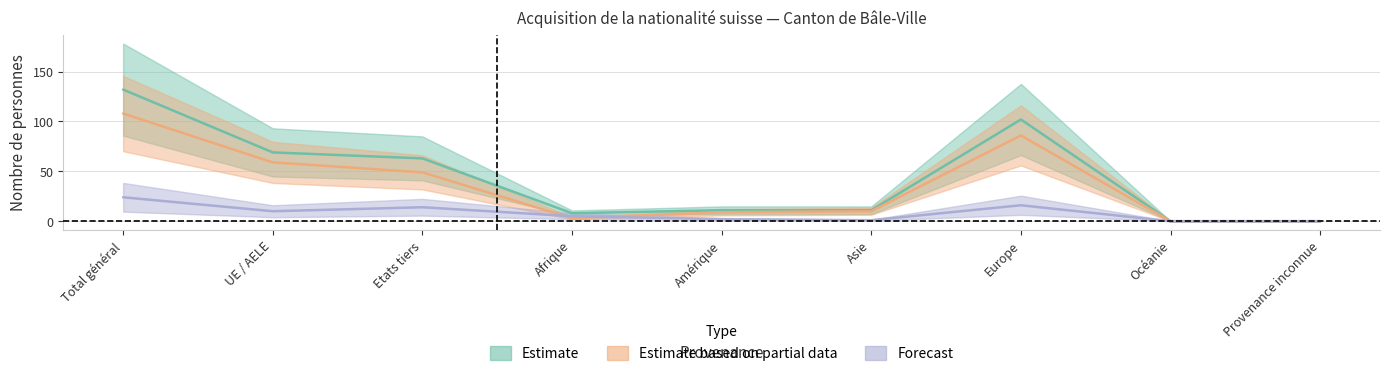

At which category does the chart reach its peak across all series?

Total général